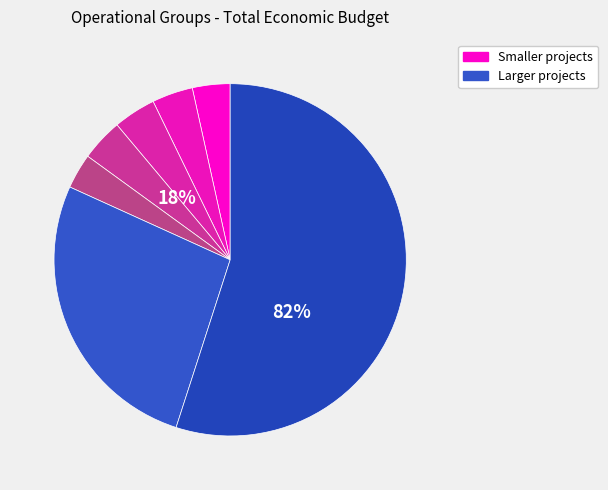

To the nearest percent, what is the difference between the largest and smallest slice percentages?

52%